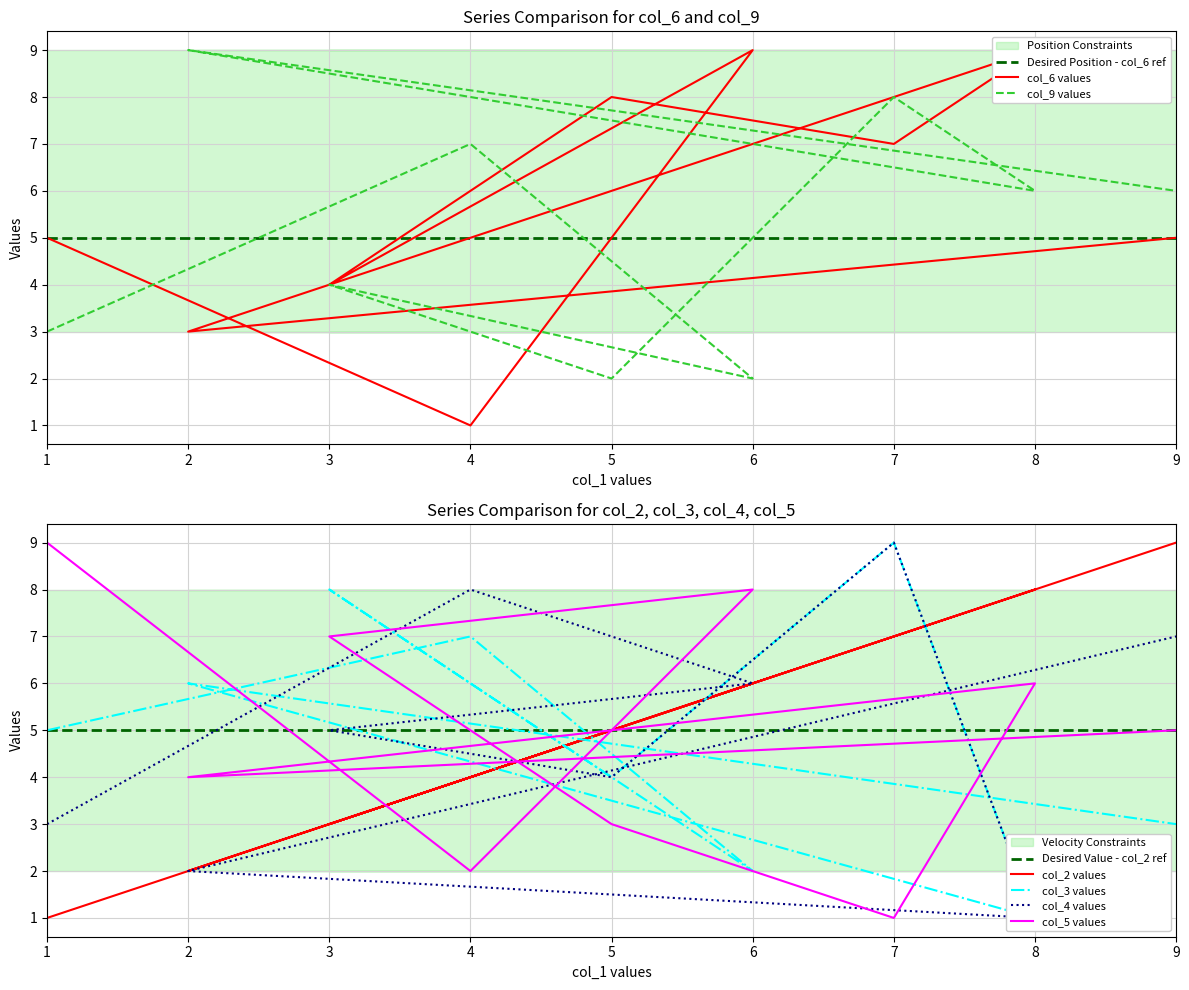

Read the col_3 value at 1.

5